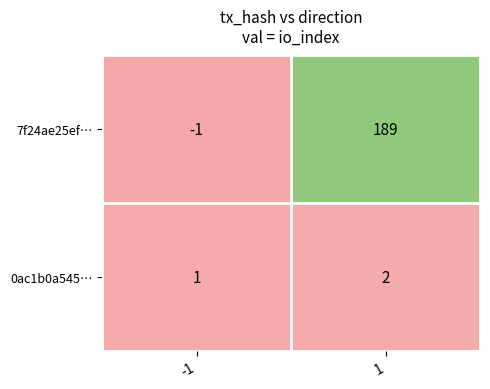

Between -1 and 1, which series saw the biggest shift?

7f24ae25ef…